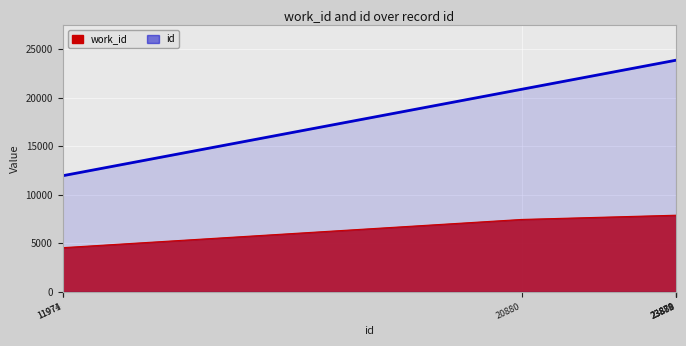

Reading right to left, transcribe all the data shown in this chart.

23881	23880	23879	23878	20880	11974	11971